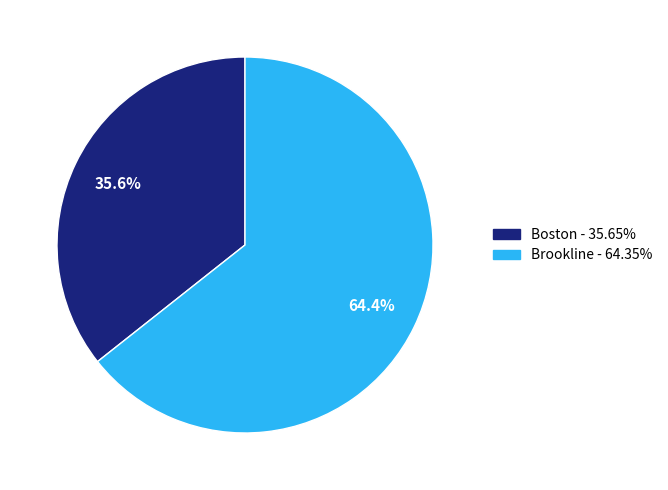

To the nearest percent, what is the average slice percentage?

50%